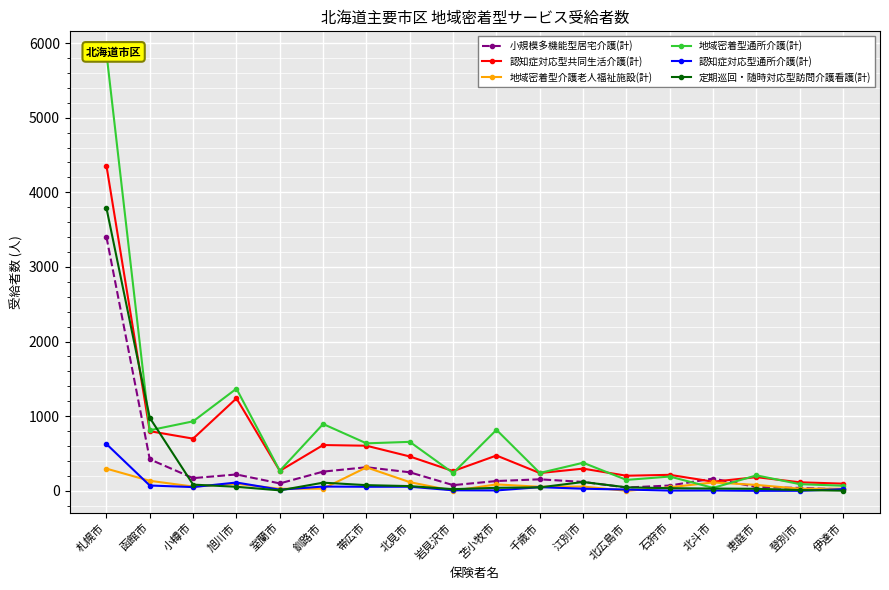

What is the label of the 4th point from the right?

北斗市